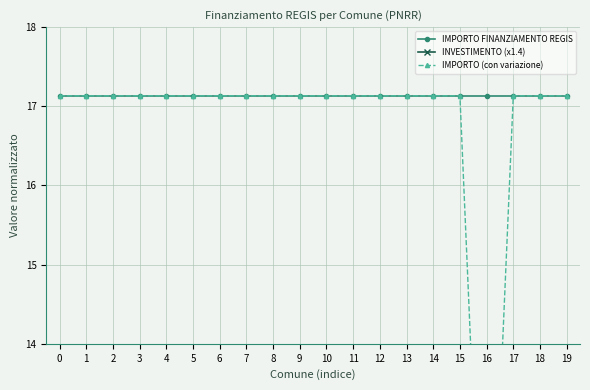

Read the IMPORTO (con variazione) value at 10.

17.1